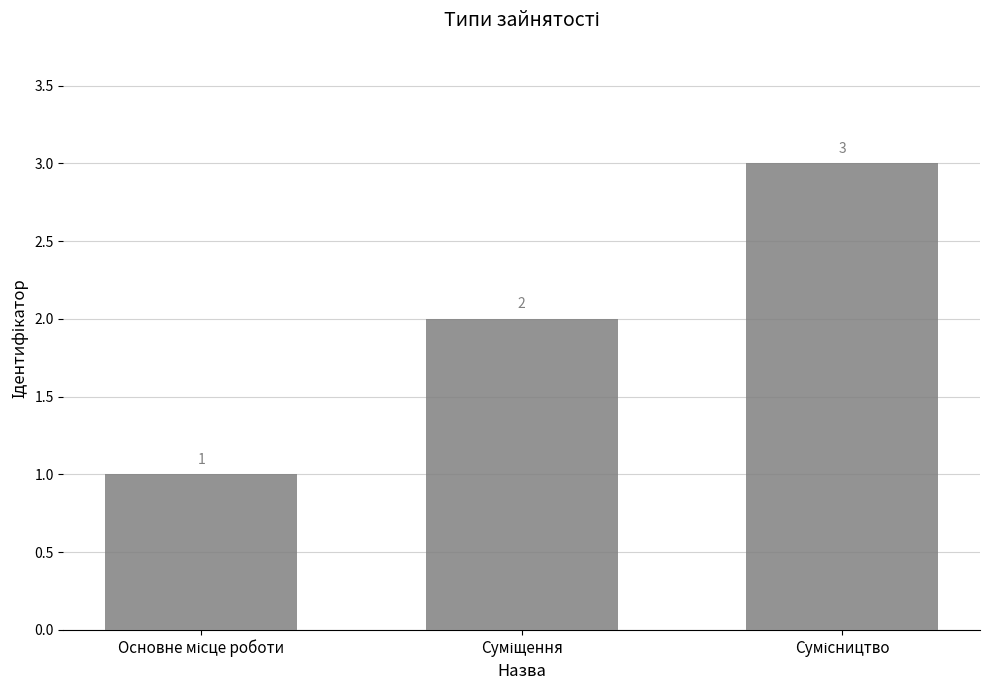

Reading left to right, transcribe all the data shown in this chart.

1	2	3